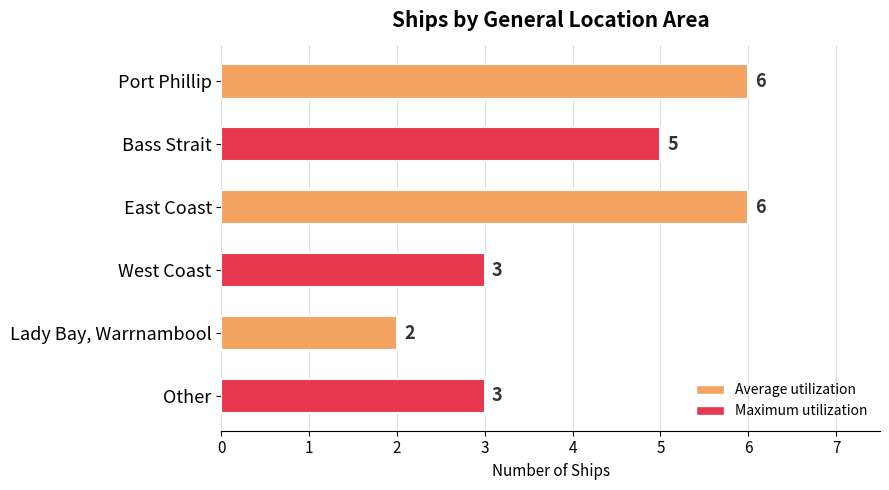

True or false: the data shows 3 at Lady Bay, Warrnambool.

False